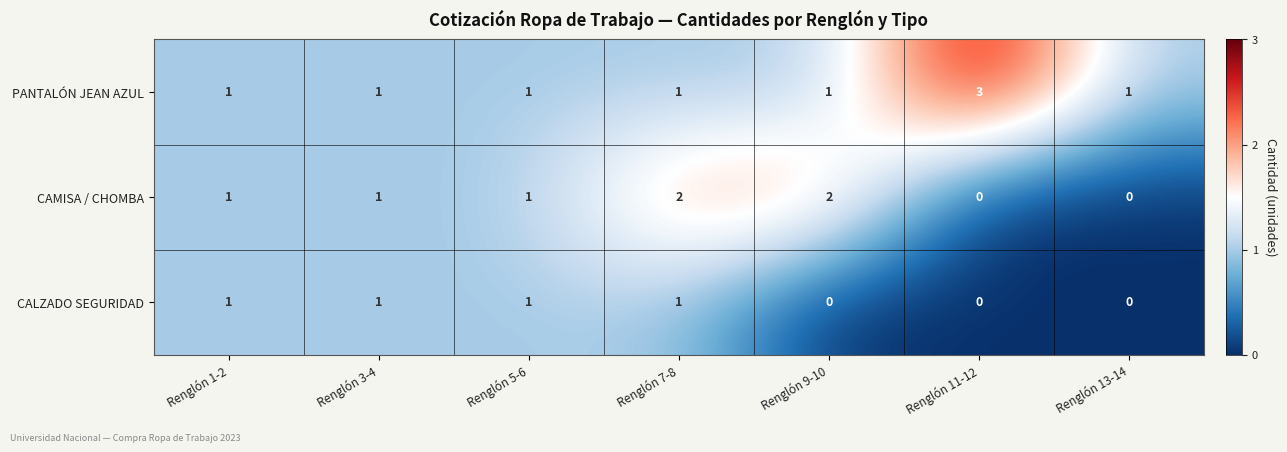

Reading right to left, what are all the values shown in this chart?

PANTALÓN JEAN AZUL: 1	3	1	1	1	1	1
CAMISA / CHOMBA: 0	0	2	2	1	1	1
CALZADO SEGURIDAD: 0	0	0	1	1	1	1